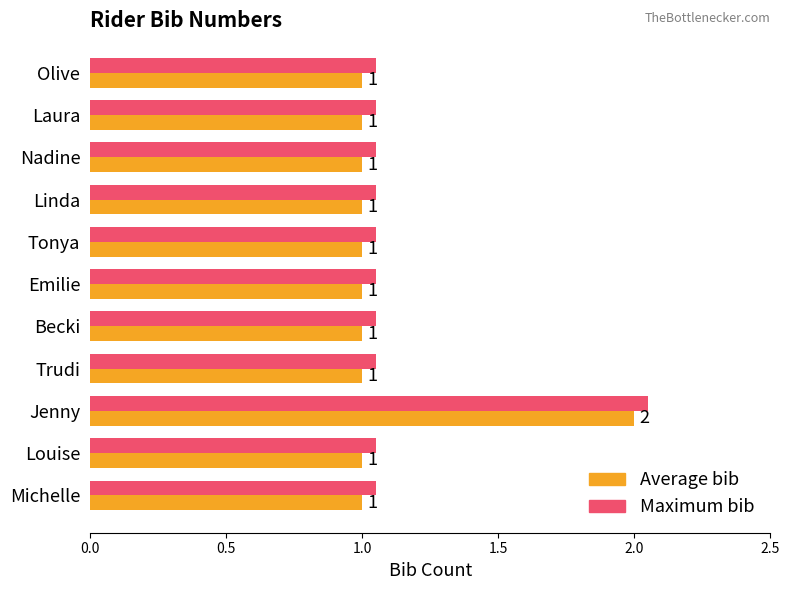

What is the difference between the maximum and minimum values in the Average bib series?

1.0